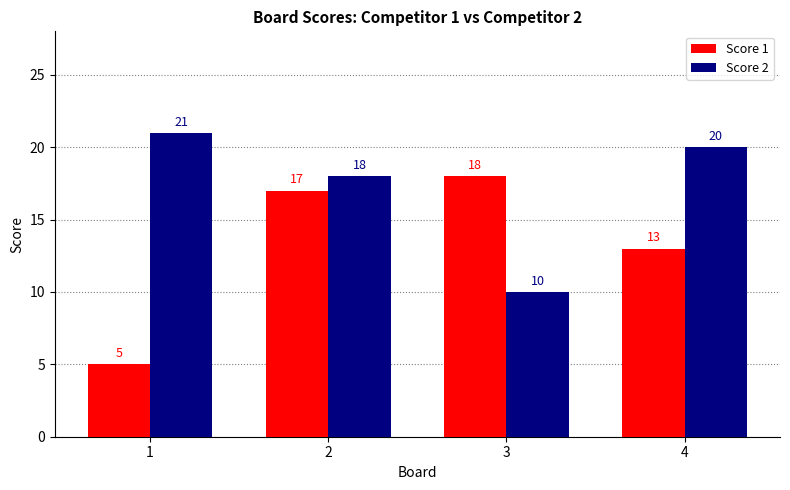

Rank the categories by Score 1 value from highest to lowest.

3, 2, 4, 1